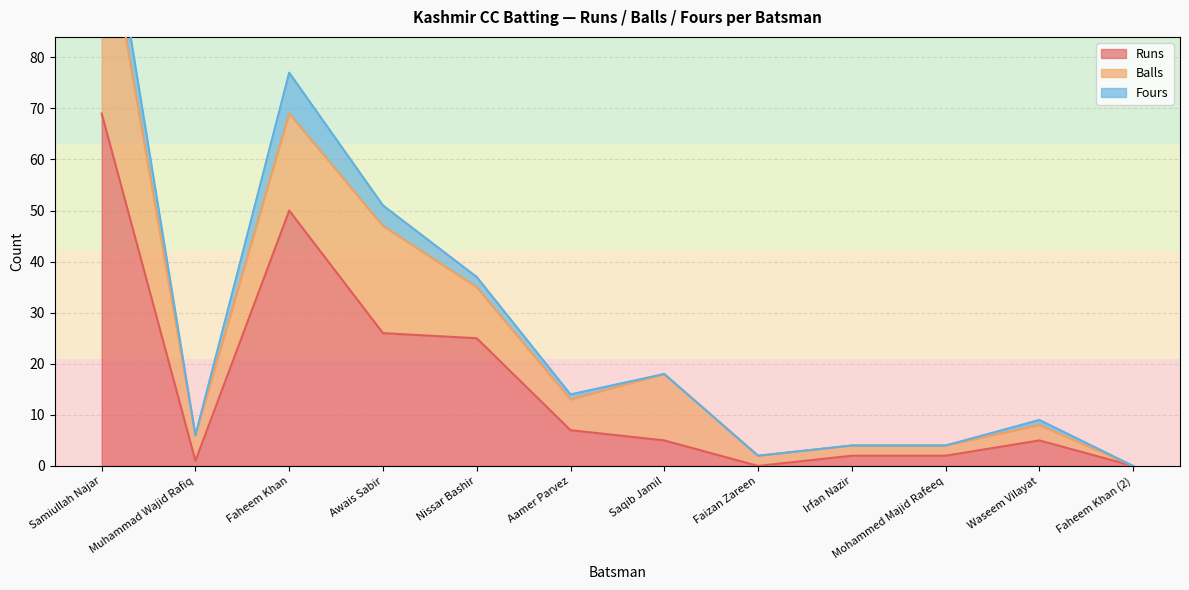

What is the label of the 2nd point from the left?

Muhammad Wajid Rafiq